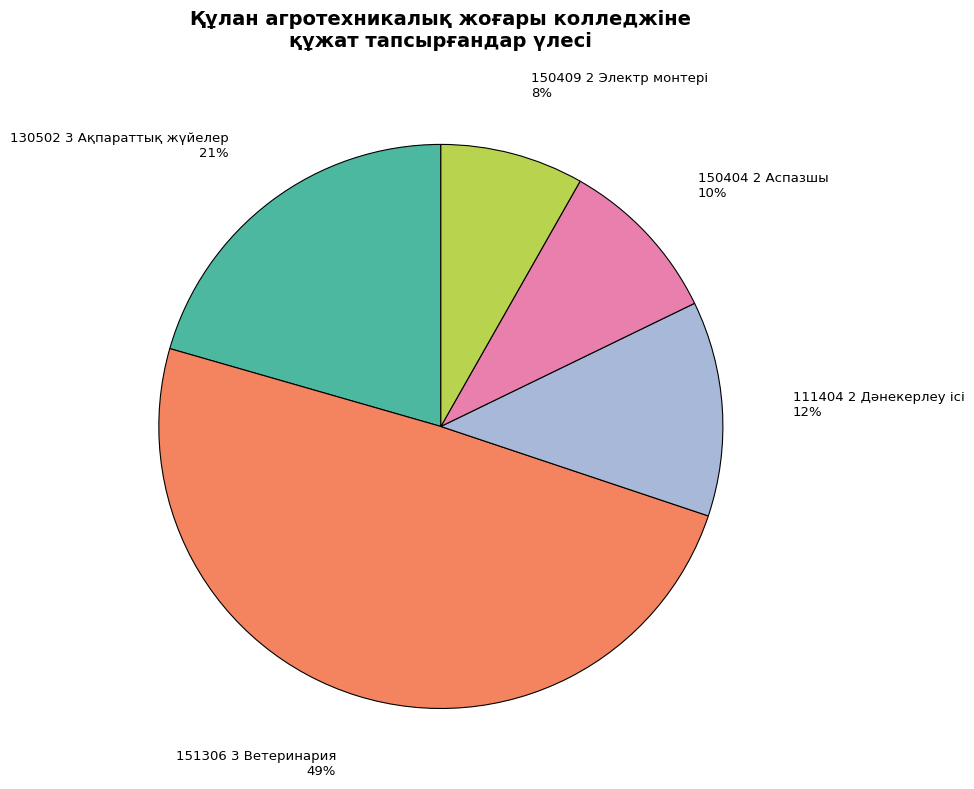

How many slices are in this pie chart?

5